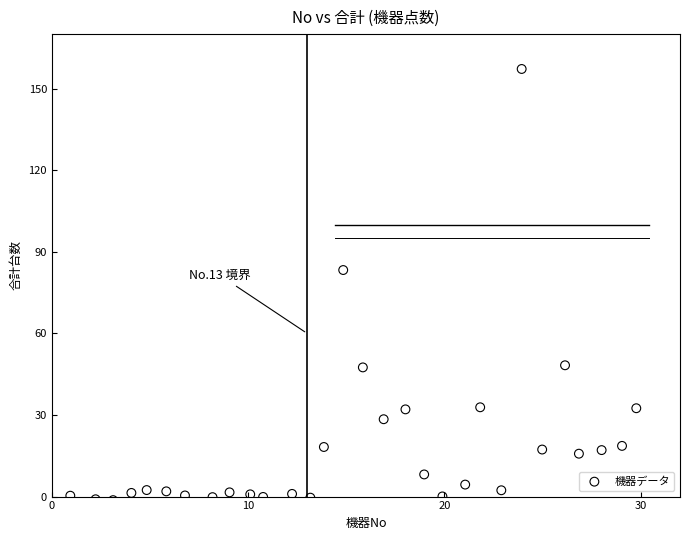

What Y value in the scatter plot is closest to 77?

83.3